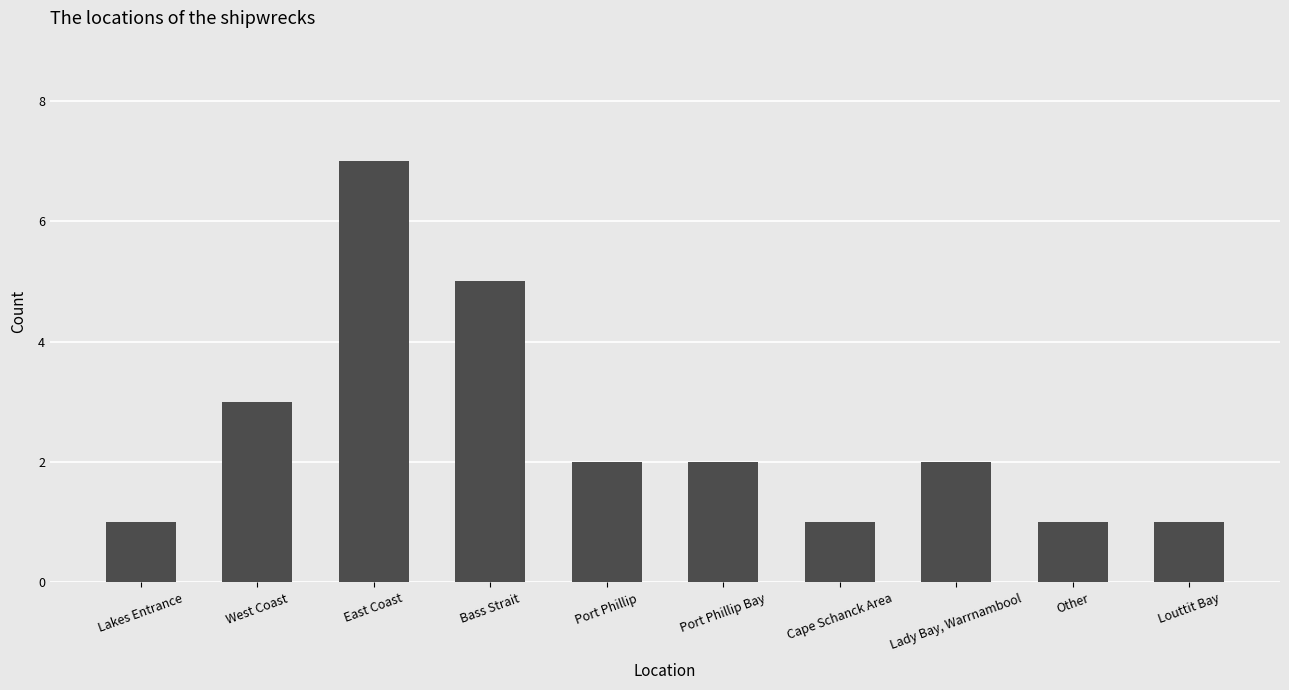

What is the approximate value at Port Phillip?

2